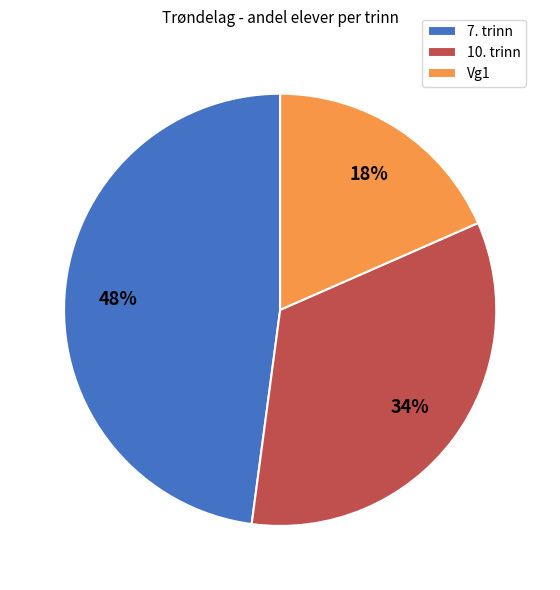

Between Vg1 and 7. trinn, which is larger?

7. trinn